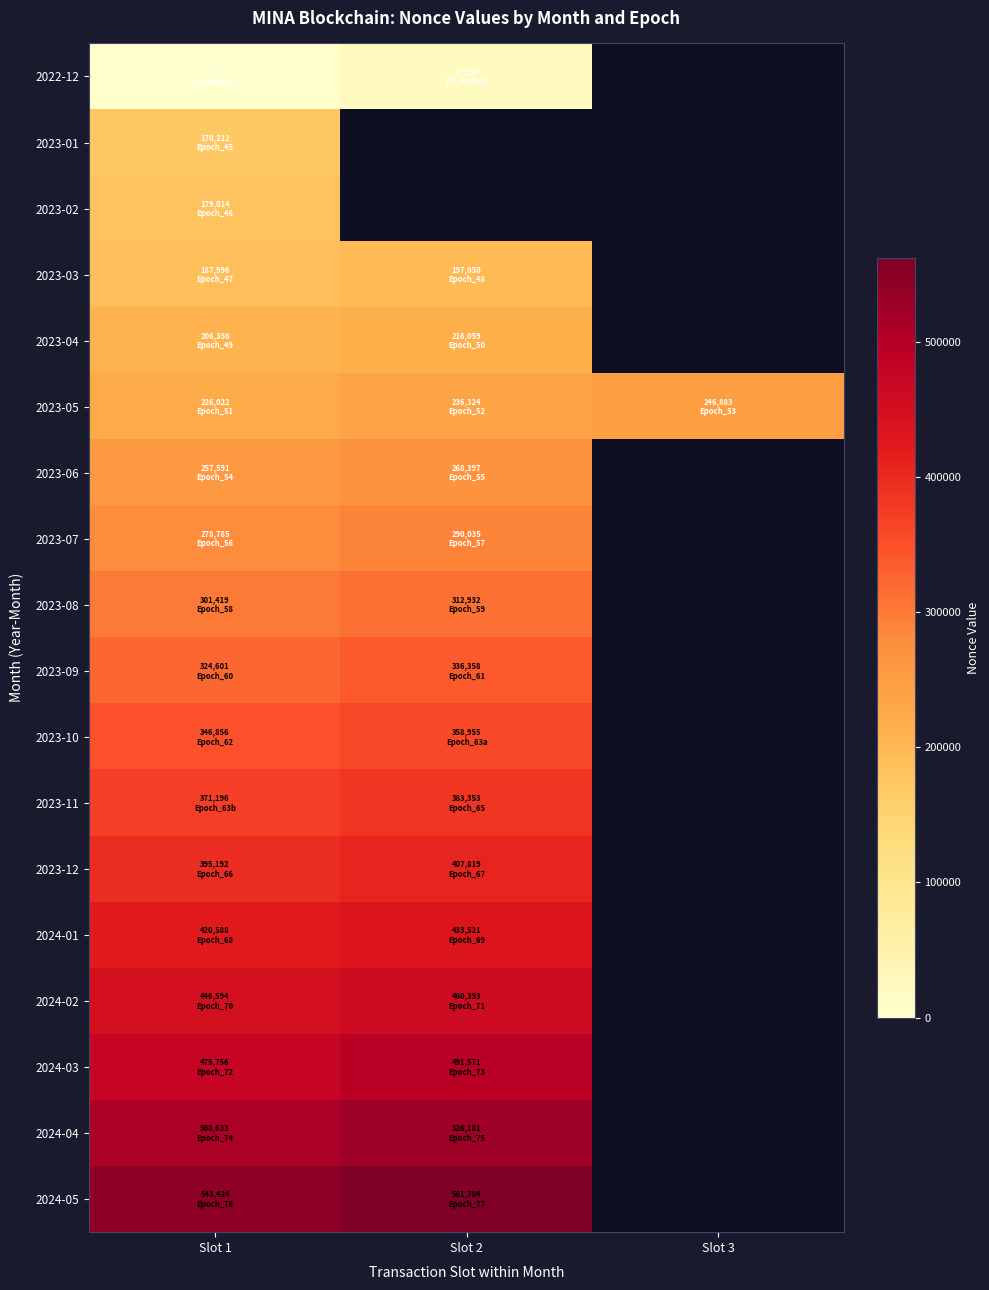

The 2023-04 series shows 143542.9 at Slot 2. True or false?

False